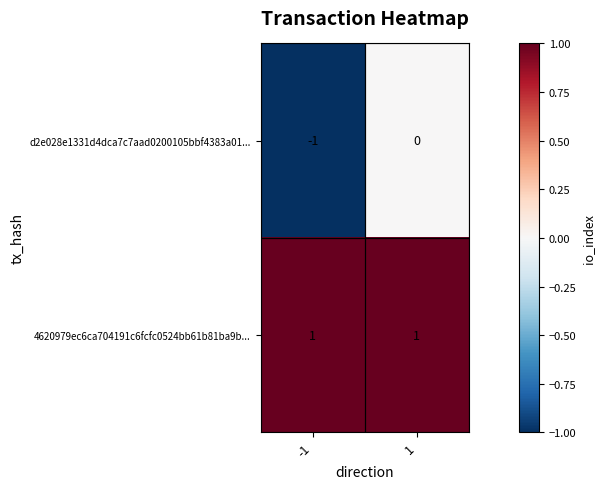

Between -1 and 1, which series saw the biggest shift?

d2e028e1331d4dca7c7aad0200105bbf4383a01...